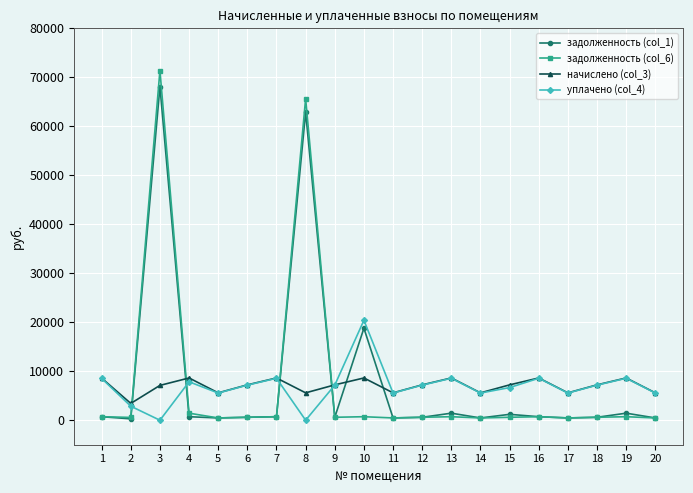

Is the value of задолженность (col_6) at 5 greater than the value of уплачено (col_4) at 20?

No